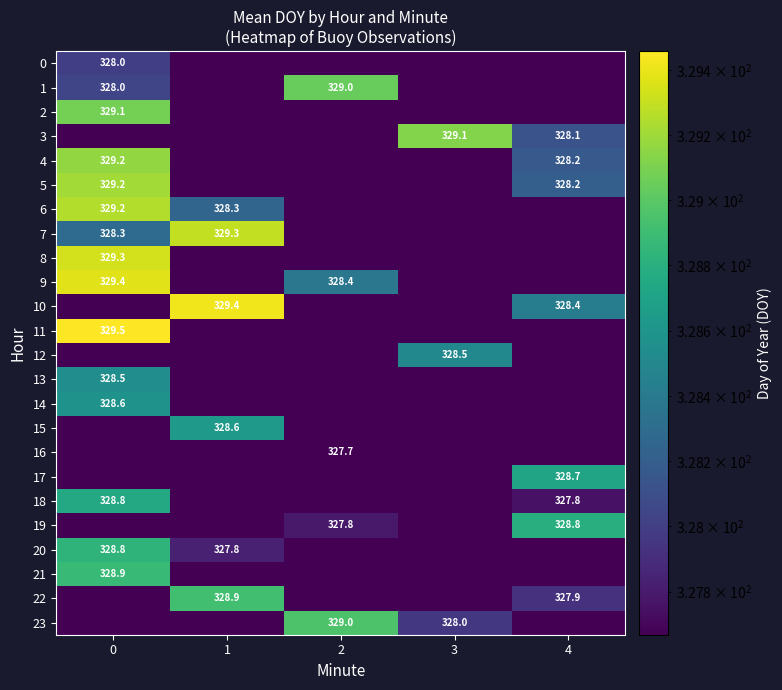

What is the total value across all series at 1?

7868.6